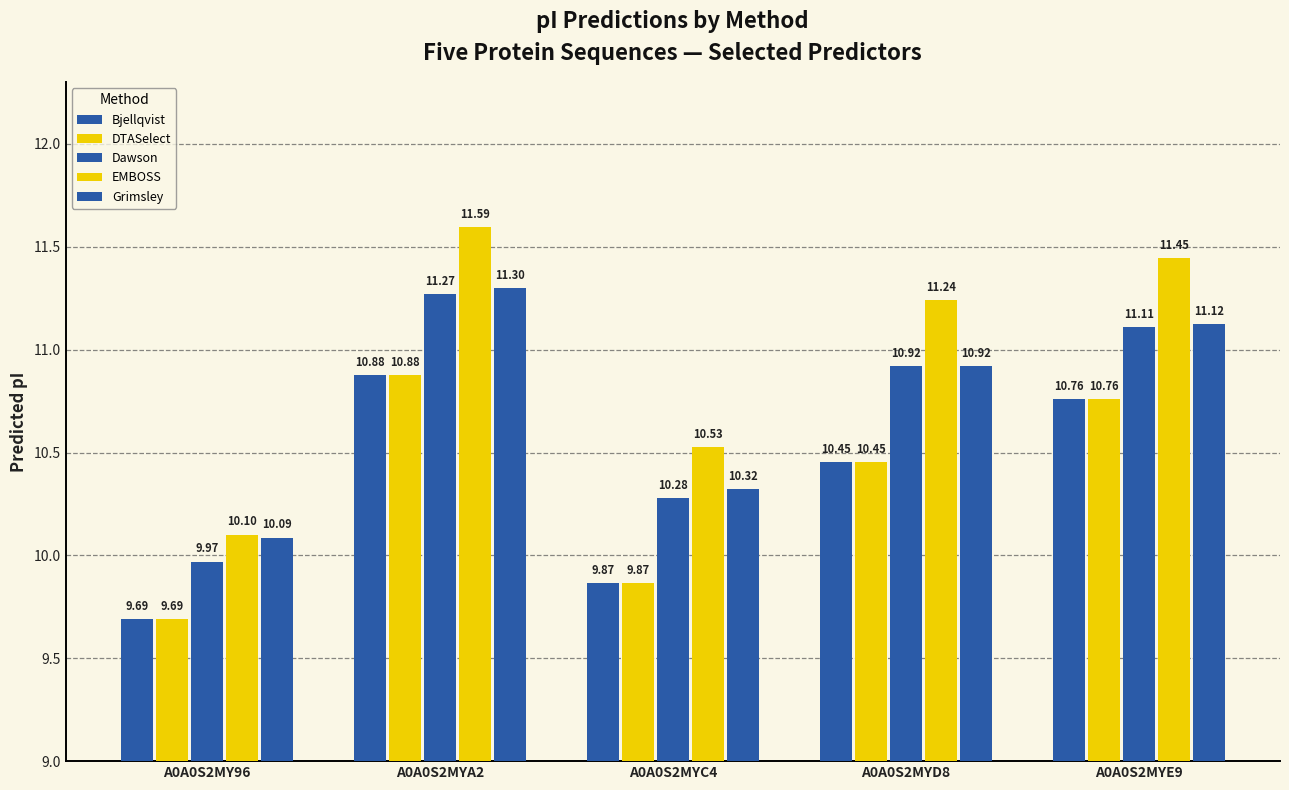

Does the chart contain stacked bars?

No